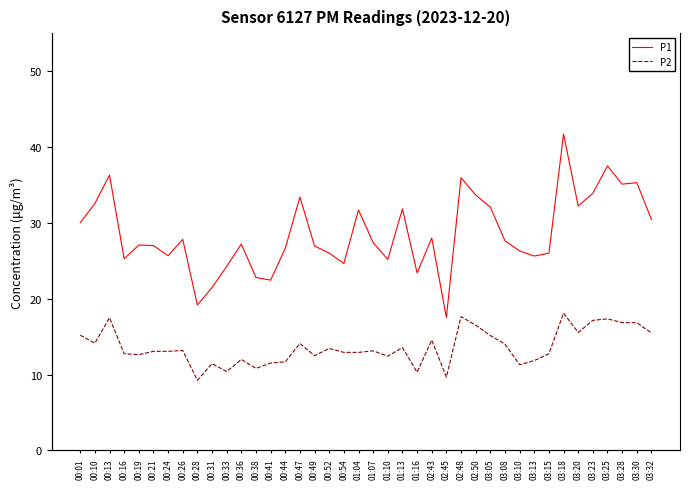

How many data points does each series have?

40